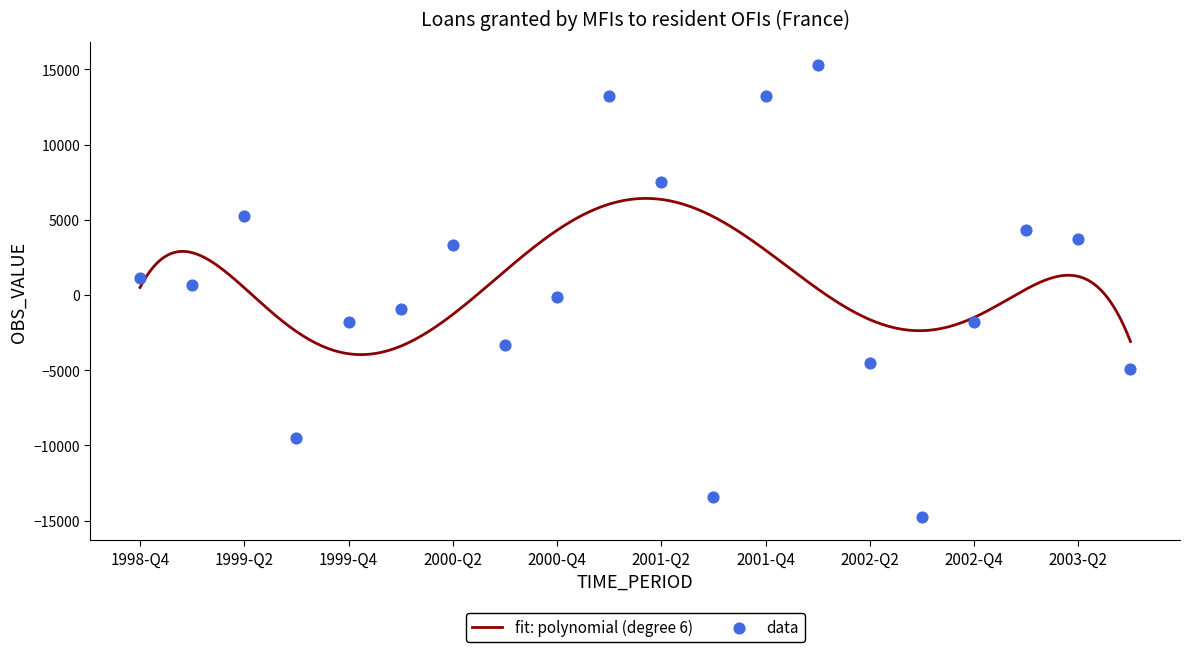

What is the change in value from 1999-Q3 to 2001-Q2?

+17041